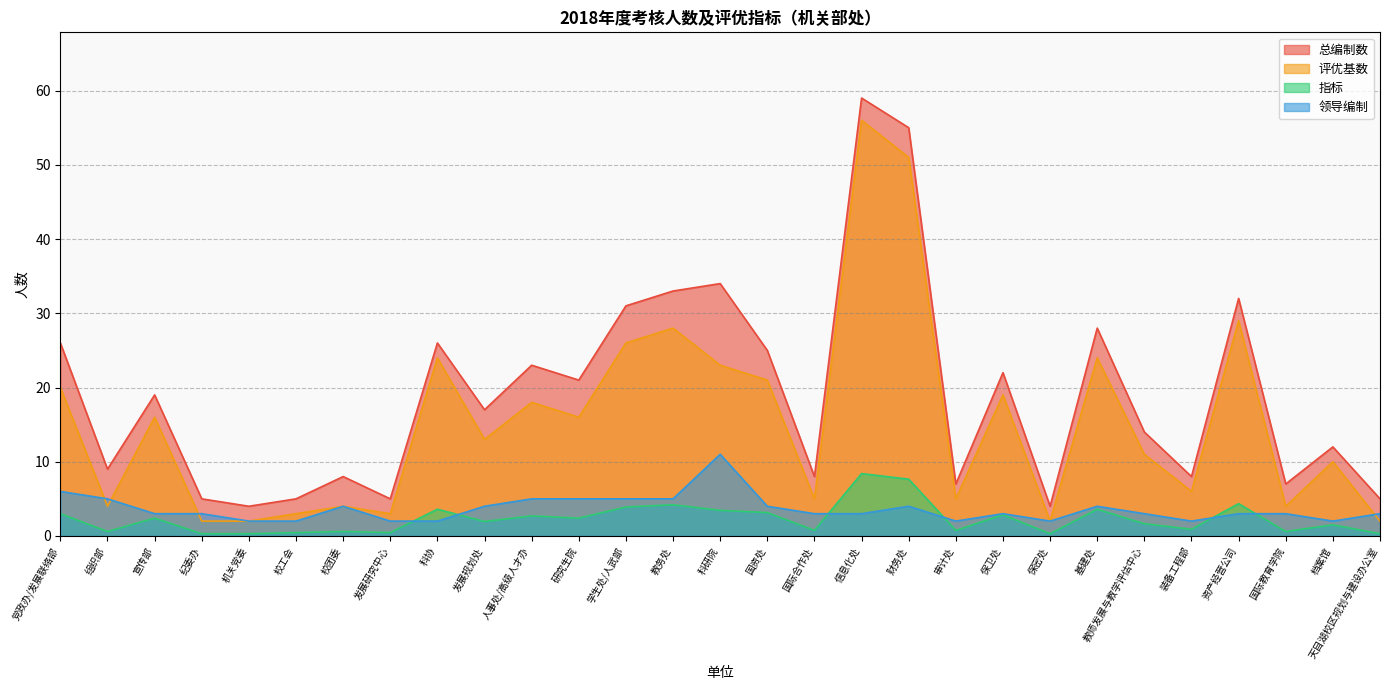

Where is the first local maximum for 总编制数?

宣传部